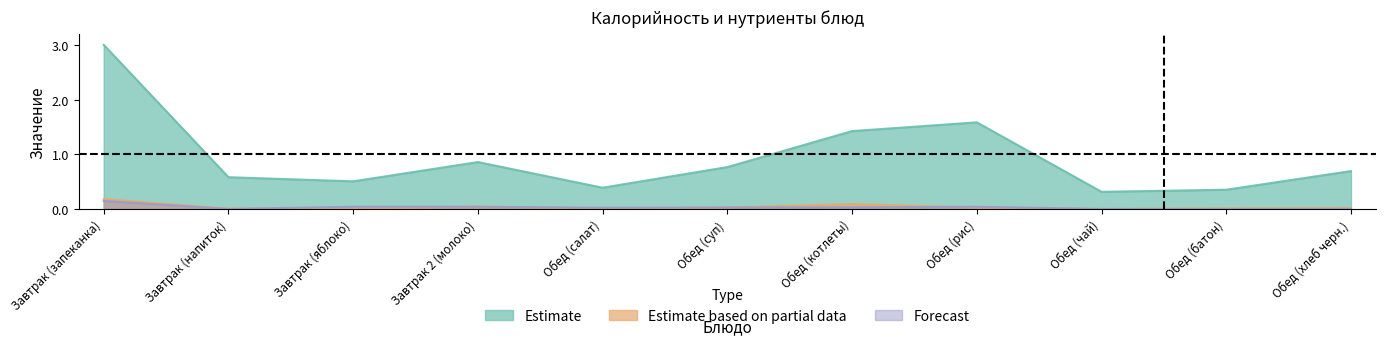

Which category has the highest value in the Estimate series?

Завтрак (запеканка)